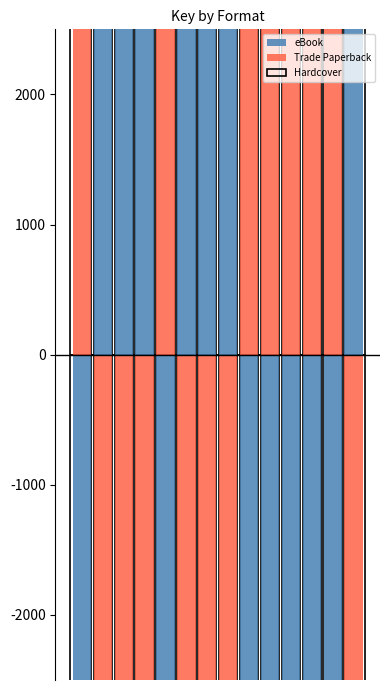

Rank the series by their maximum value, from lowest to highest.

eBook, Hardcover, Trade Paperback